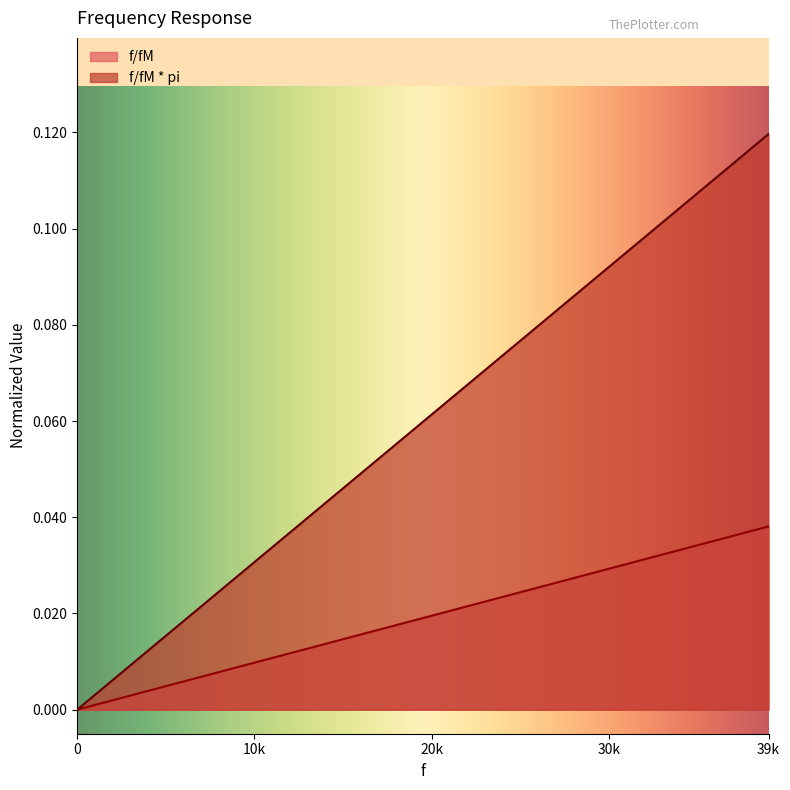

Is it true that f/fM * pi equals 0.0 at 1000?

False